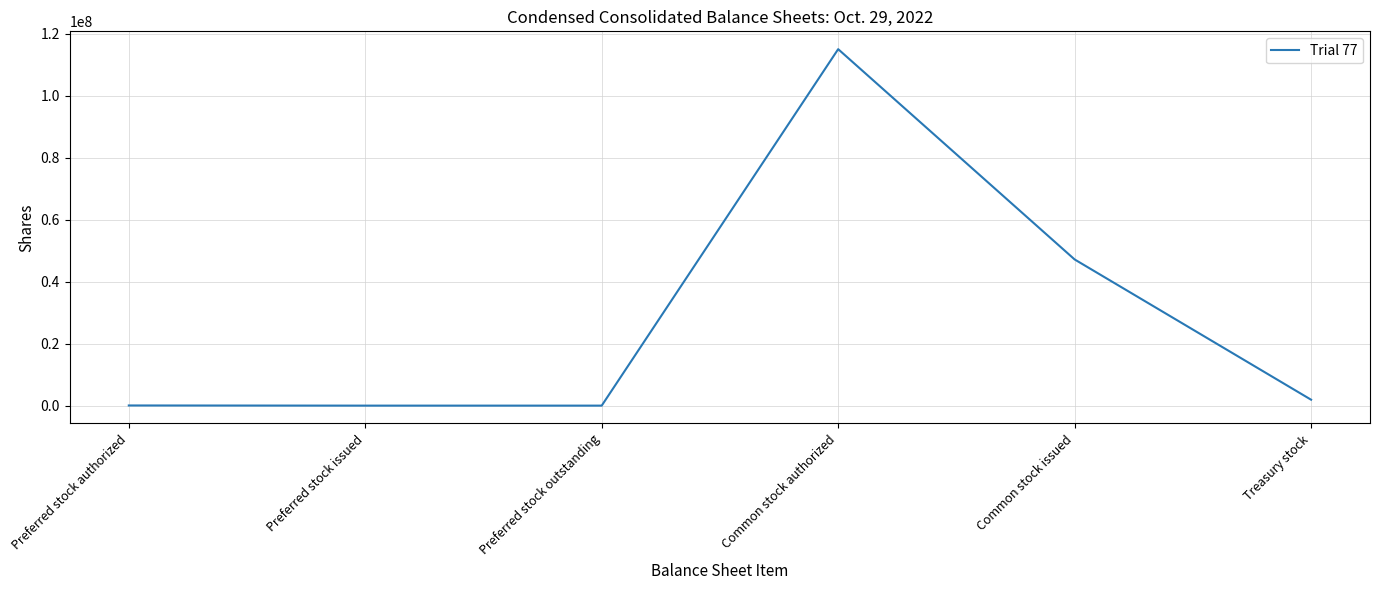

What is the sum of the values at Preferred stock issued and Common stock authorized?

115000000